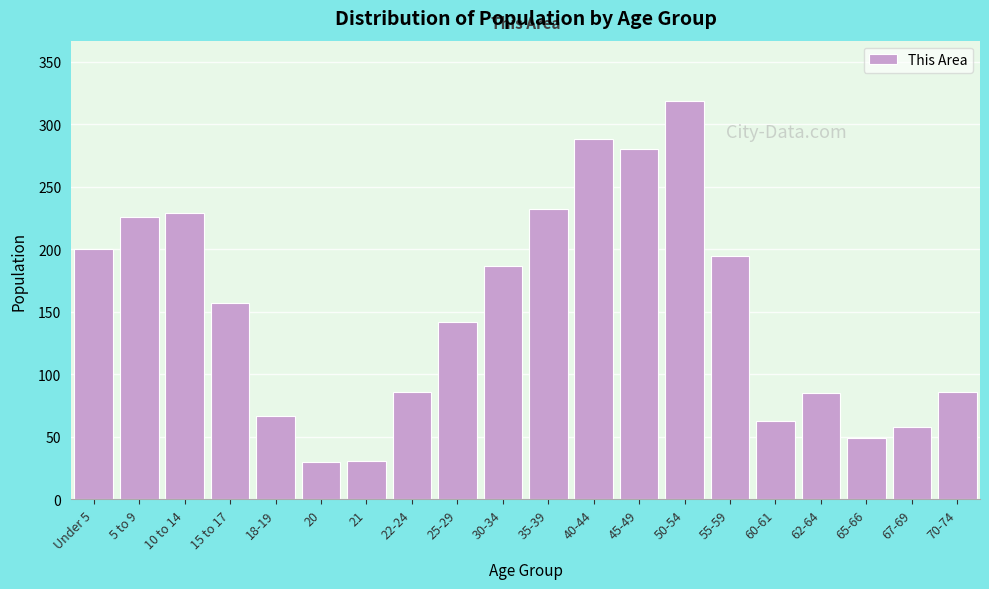

Which label corresponds to the largest value in the chart?

50-54